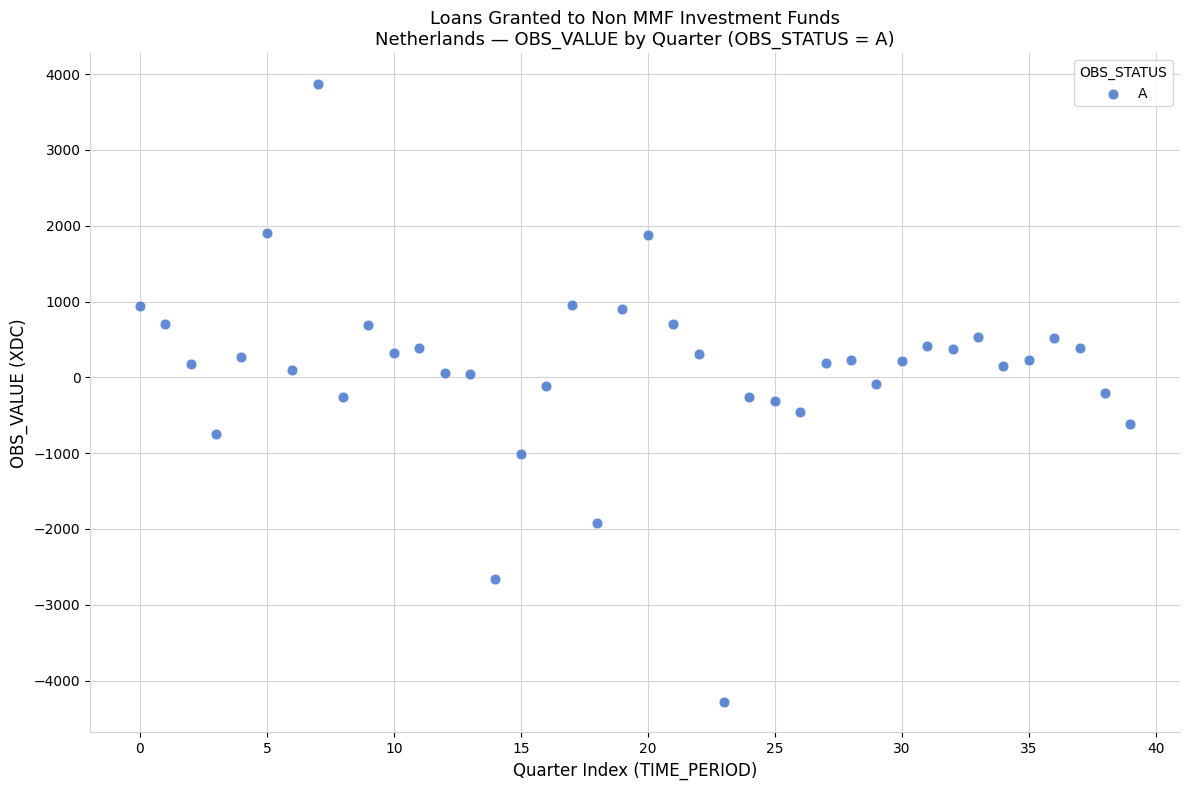

What is the range of Y values (max minus min)?

8148